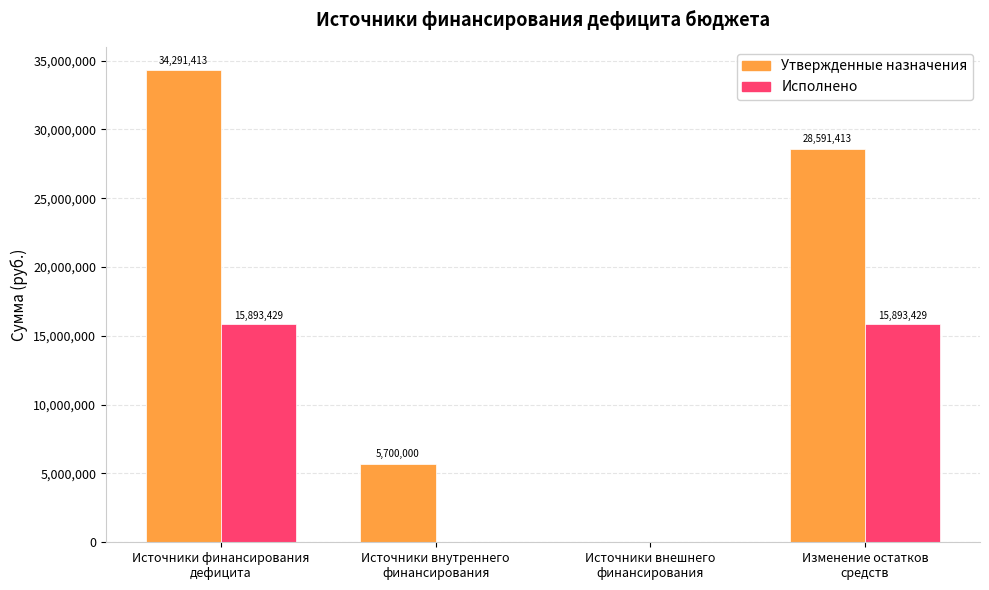

Which series has the largest total across all categories?

Утвержденные назначения